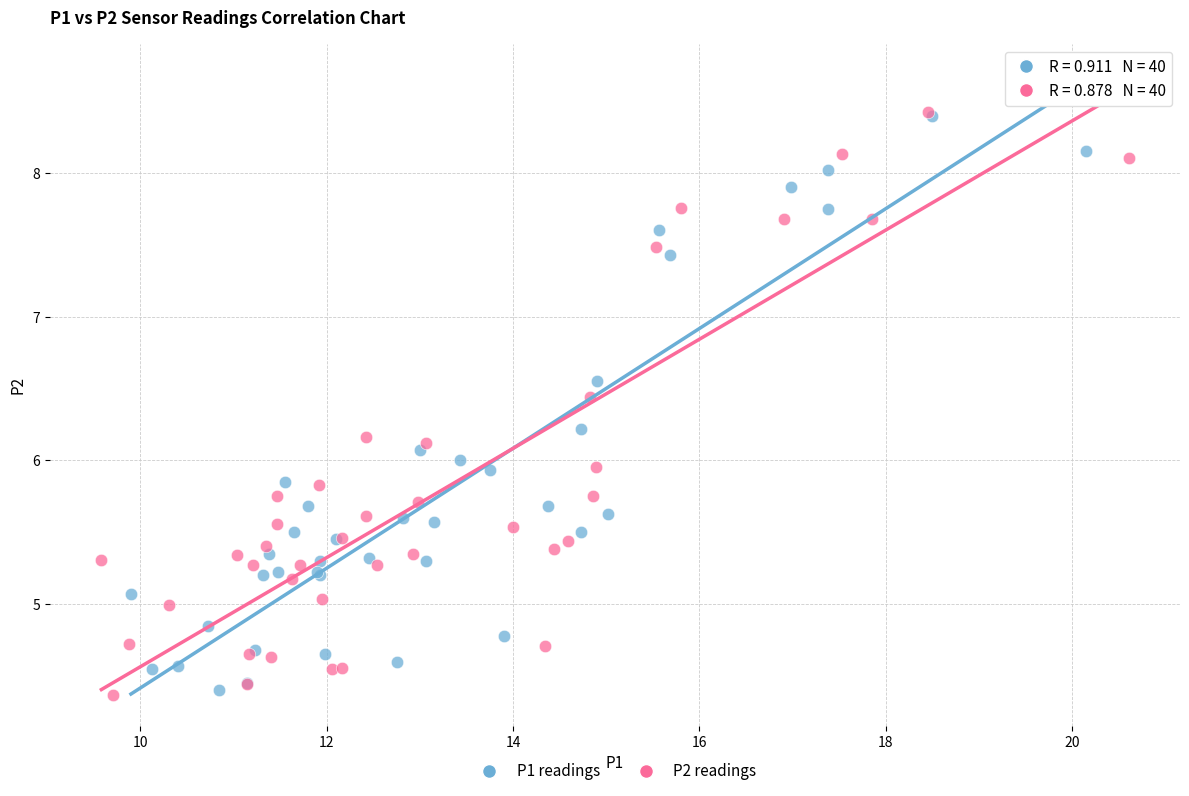

What are all the series names shown in the legend?

P1 readings, P2 readings